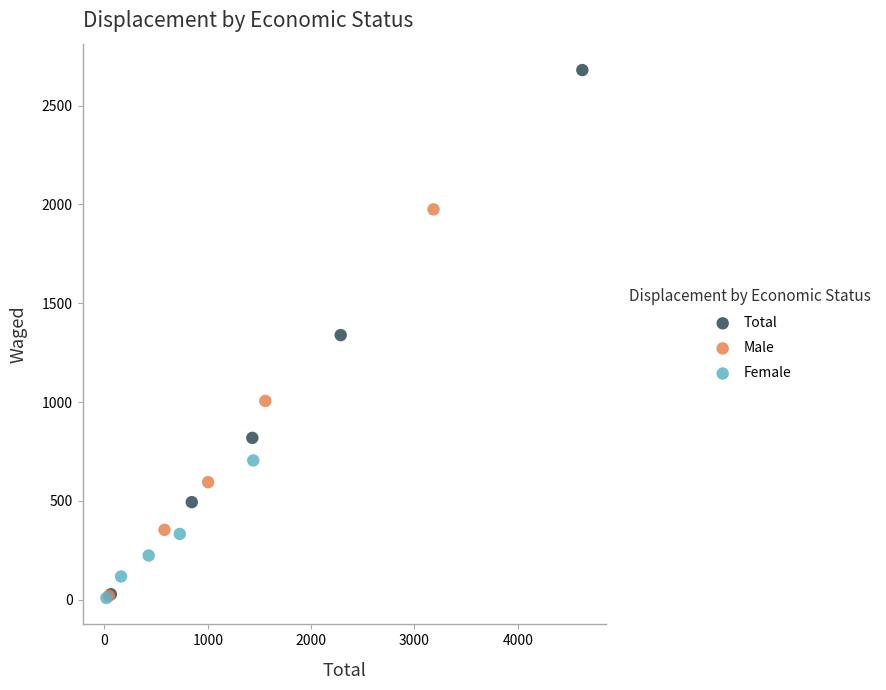

Which series has the largest Y range (max minus min)?

Total